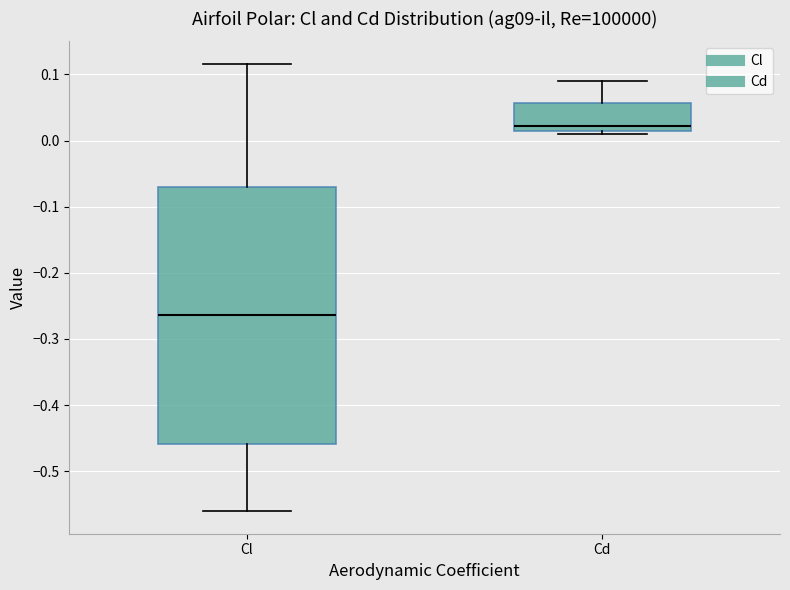

Reading left to right, read every box against the y-axis: the position of its median line, the range the box covers, and the ends of its whiskers. The values are not printed on the chart, so give them approximately, as read against the axis.

Cl: median -0.26, box -0.46 to -0.07, whiskers -0.56 to 0.12
Cd: median 0.02, box 0.01 to 0.06, whiskers 0.01 (just below the box's lower edge) to 0.09